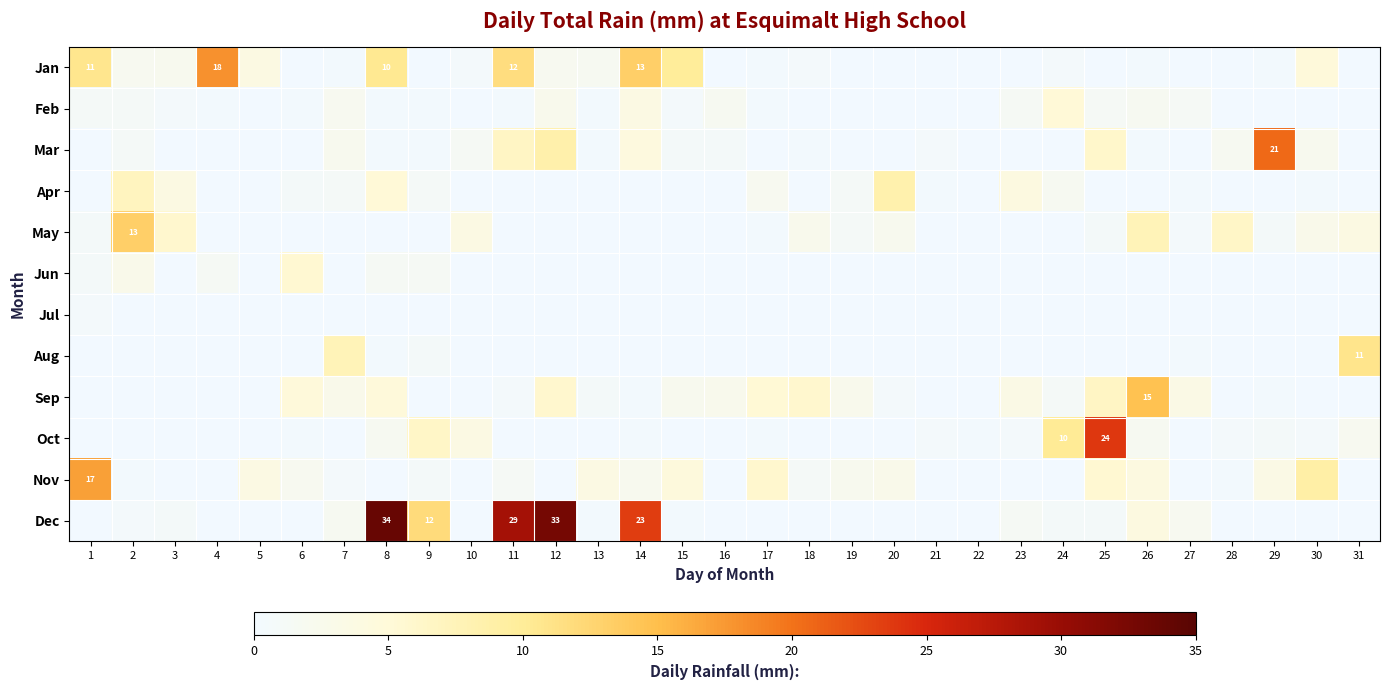

Which series has the largest total across all categories?

Dec